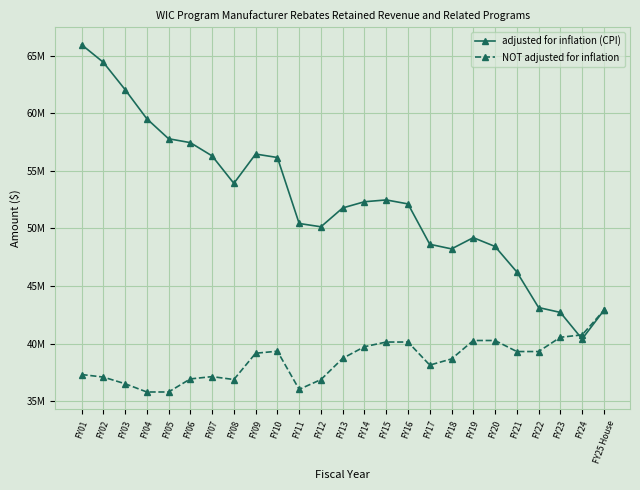

Does the chart have visible grid lines?

Yes